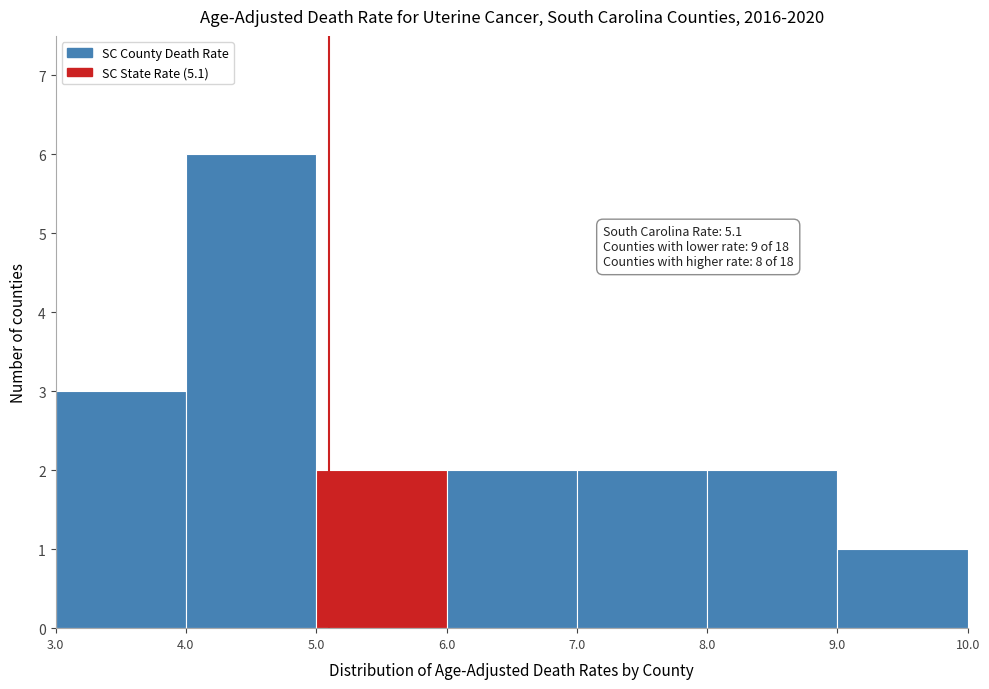

Over which range of the x-axis is the bar tallest?

4.0 to 5.0